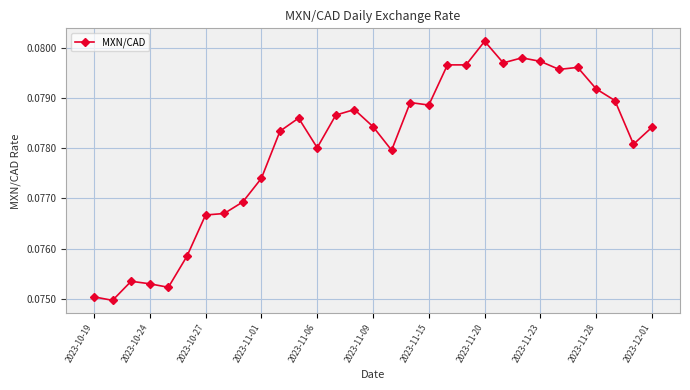

Count the values in the range 0 to 1.

31